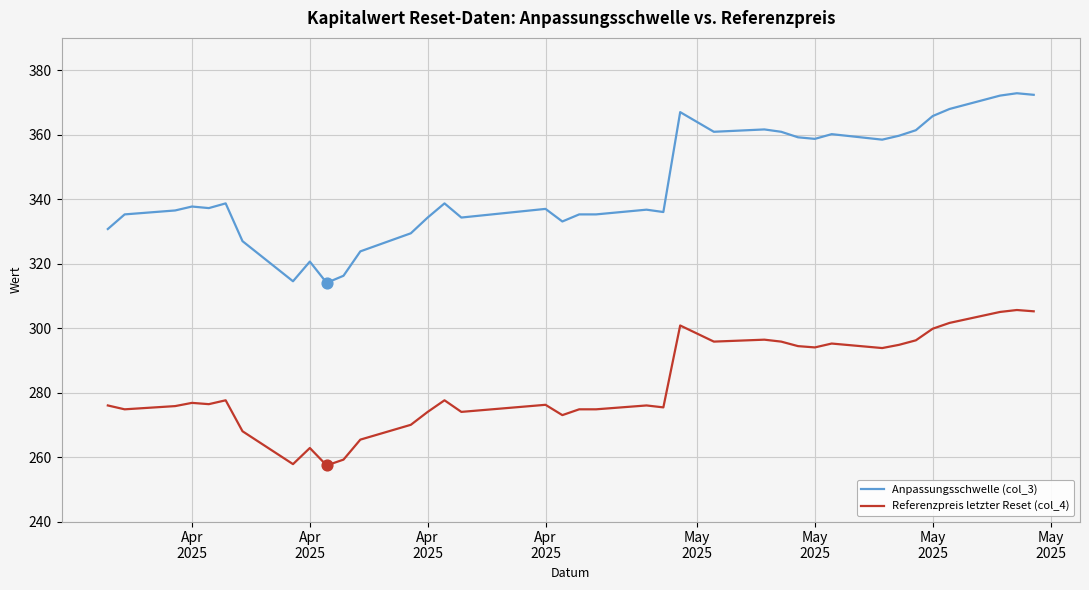

At how many categories does at least one series exceed 344?

15